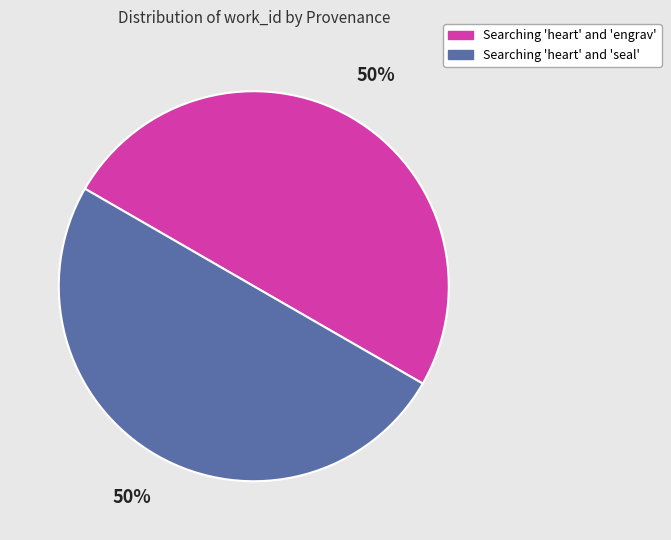

To the nearest percent, what portion does Searching 'heart' and 'seal' represent?

50%